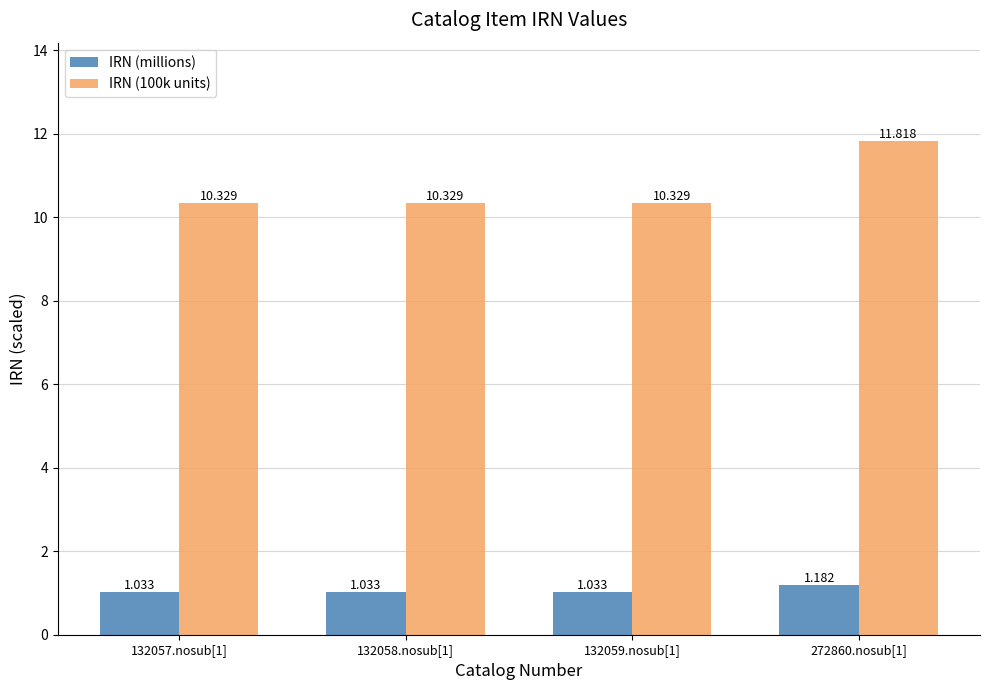

Rank the series by their maximum value, from lowest to highest.

IRN (millions), IRN (100k units)